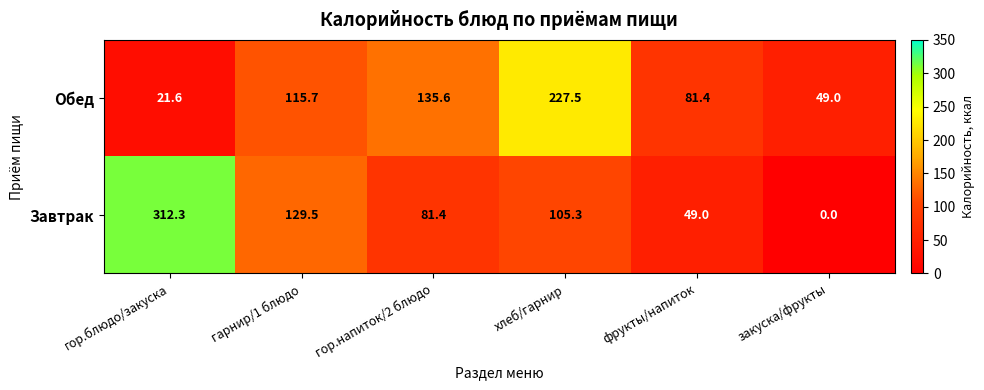

What is the maximum value for Обед?

227.5